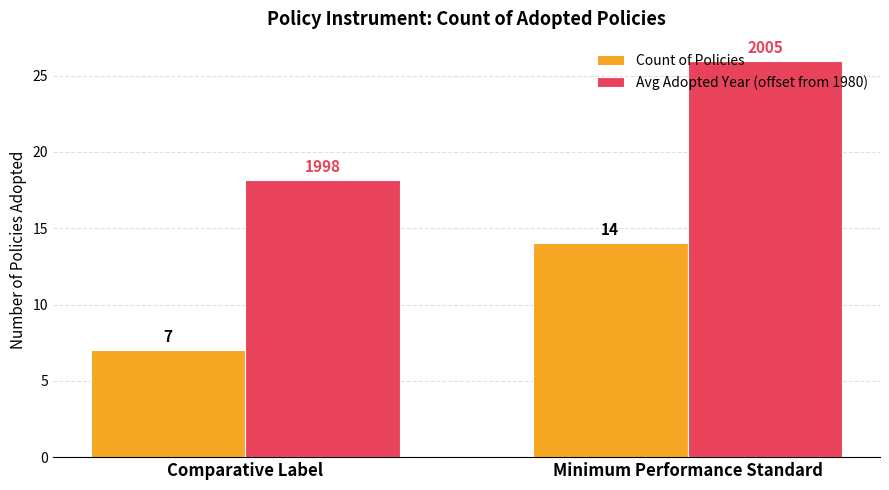

At how many categories does at least one series exceed 10?

2